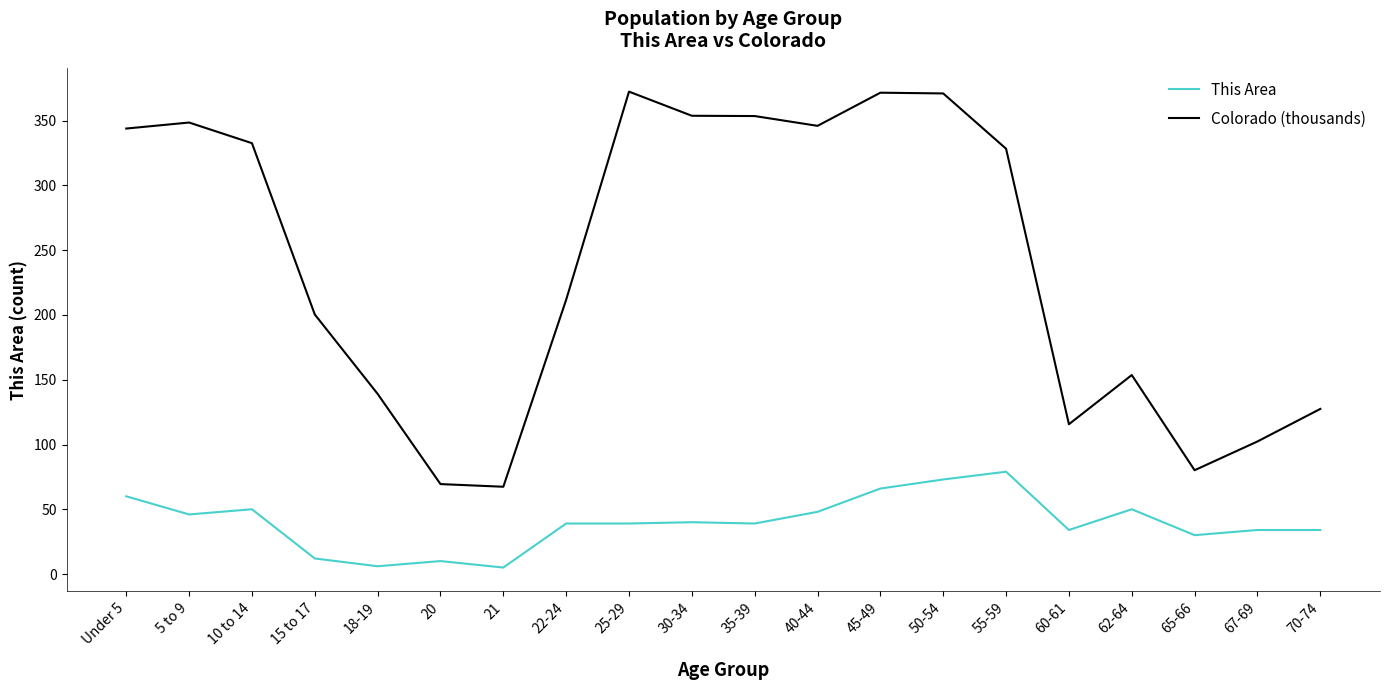

Which series has the largest total across all categories?

Colorado (thousands)